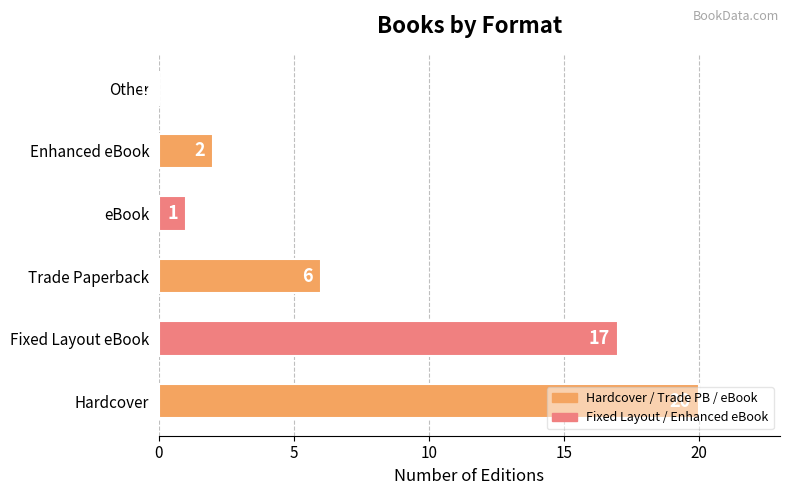

Is it true that the value at eBook is 1?

True